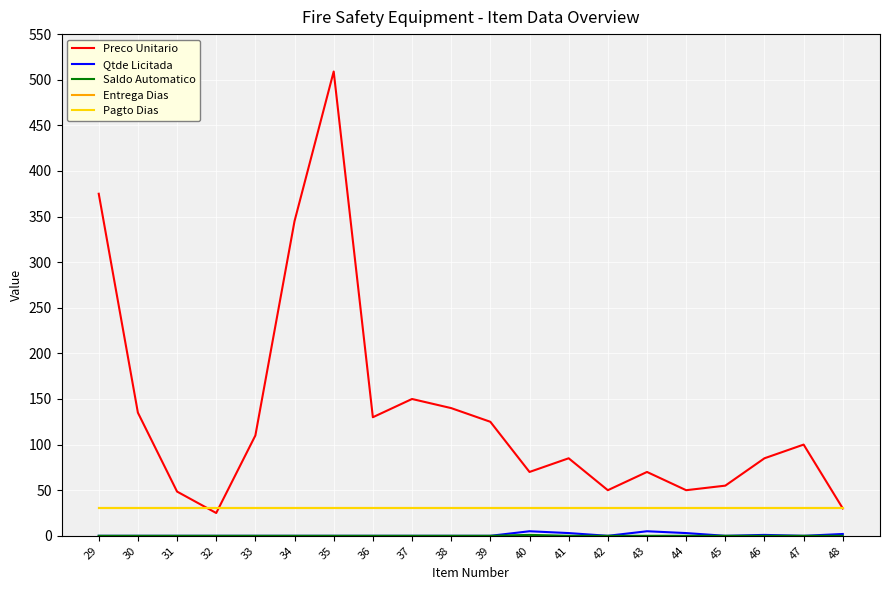

Reading left to right, what are all the values shown in this chart?

Preco Unitario: 29=375.0	30=135.0	31=48.5	32=25.0	33=110.0	34=345.0	35=509.0	36=130.0	37=150.0	38=140.0	39=125.0	40=70.0	41=85.0	42=50.0	43=70.0	44=50.0	45=55.0	46=85.0	47=100.0	48=30.0
Qtde Licitada: 29=0.0	30=0.0	31=0.0	32=0.0	33=0.0	34=0.0	35=0.0	36=0.0	37=0.0	38=0.0	39=0.0	40=5.0	41=3.0	42=0.0	43=5.0	44=3.0	45=0.0	46=1.0	47=0.0	48=2.0
Saldo Automatico: 29=0.0	30=0.0	31=0.0	32=0.0	33=0.0	34=0.0	35=0.0	36=0.0	37=0.0	38=0.0	39=0.0	40=1.0	41=0.0	42=0.0	43=0.0	44=0.0	45=0.0	46=0.0	47=0.0	48=0.0
Entrega Dias: 29=30.0	30=30.0	31=30.0	32=30.0	33=30.0	34=30.0	35=30.0	36=30.0	37=30.0	38=30.0	39=30.0	40=30.0	41=30.0	42=30.0	43=30.0	44=30.0	45=30.0	46=30.0	47=30.0	48=30.0
Pagto Dias: 29=30.0	30=30.0	31=30.0	32=30.0	33=30.0	34=30.0	35=30.0	36=30.0	37=30.0	38=30.0	39=30.0	40=30.0	41=30.0	42=30.0	43=30.0	44=30.0	45=30.0	46=30.0	47=30.0	48=30.0